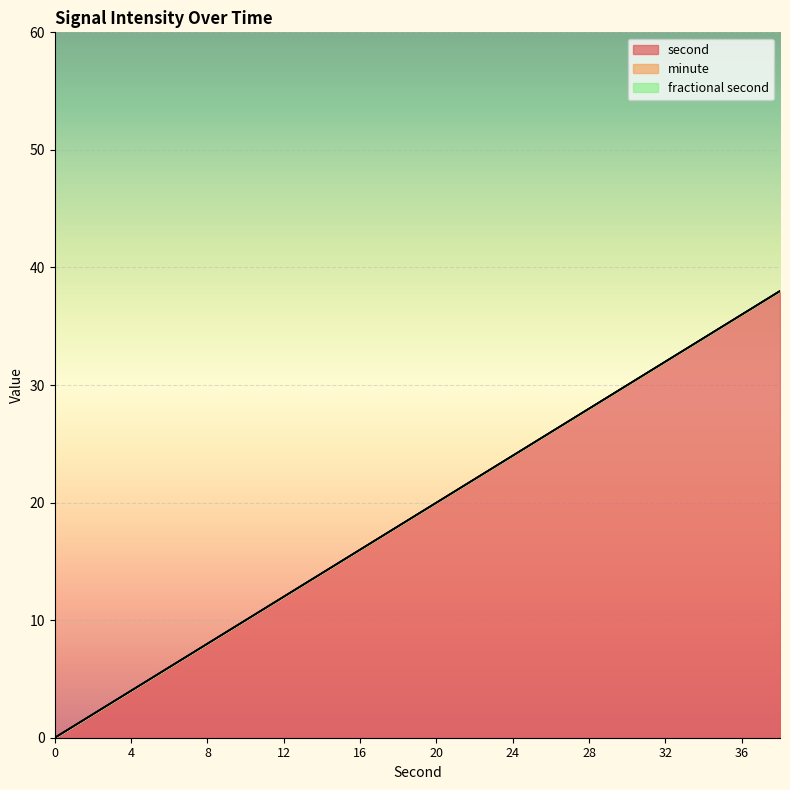

How many series are shown in this chart?

3